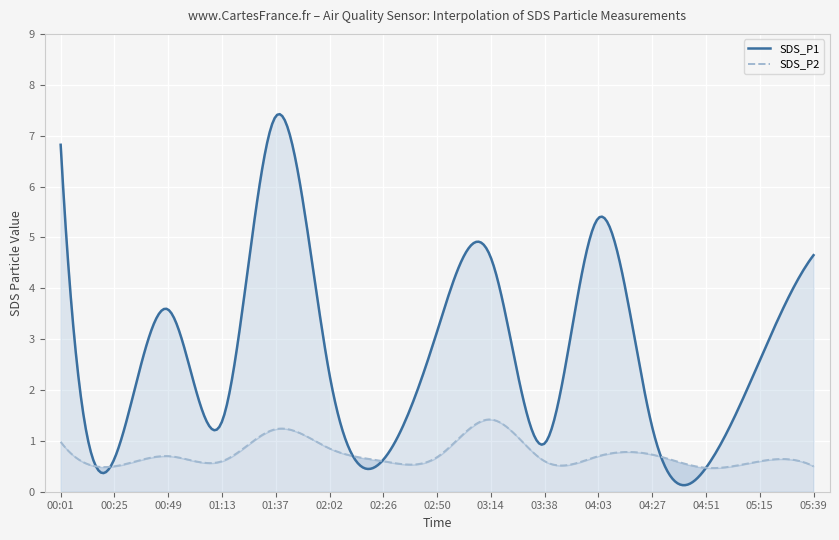

Rank the categories by SDS_P2 value from highest to lowest.

03:14, 01:37, 00:01, 02:02, 04:27, 00:49, 04:03, 02:50, 01:13, 02:26, 03:38, 05:15, 00:25, 05:39, 04:51